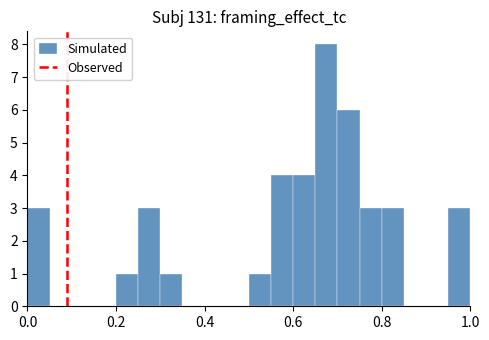

Read against the x-axis, roughly where is the centre of the tallest bar?

0.68